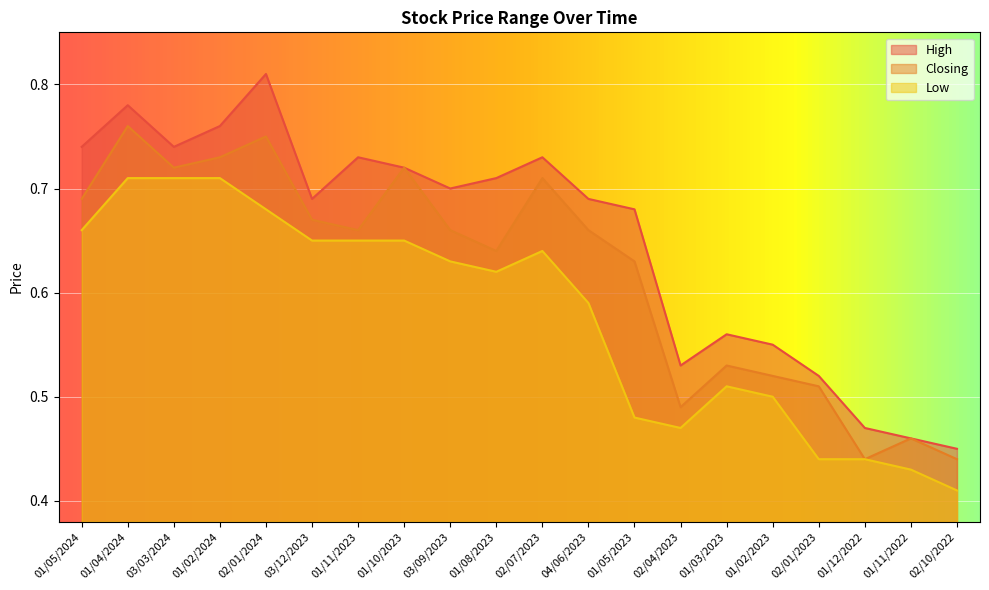

What is the approximate value of Low at 03/12/2023?

0.7